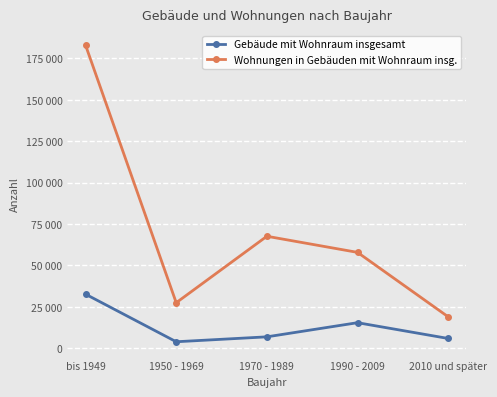

What are all the series names shown in the legend?

Gebäude mit Wohnraum insgesamt, Wohnungen in Gebäuden mit Wohnraum insg.